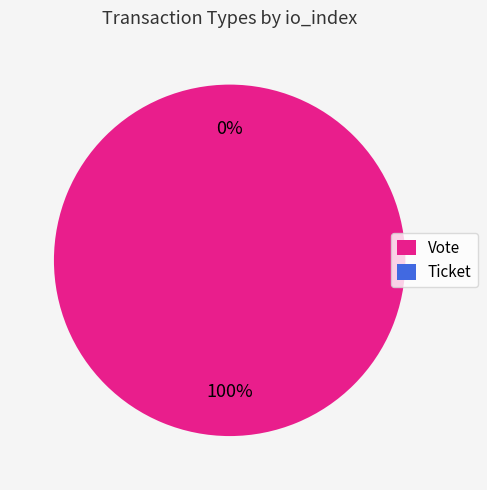

Is it true that Ticket is 1% of the pie?

False